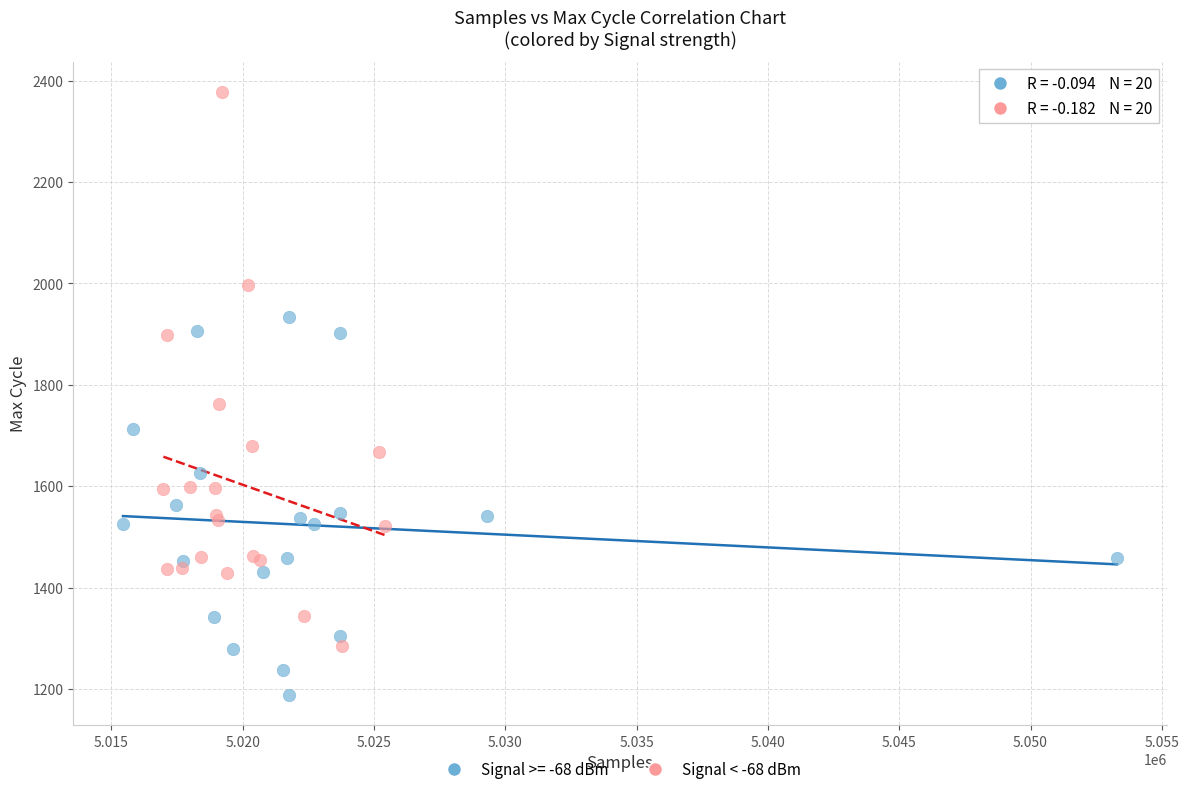

Which series reaches the minimum Y coordinate?

Signal >= -68 dBm